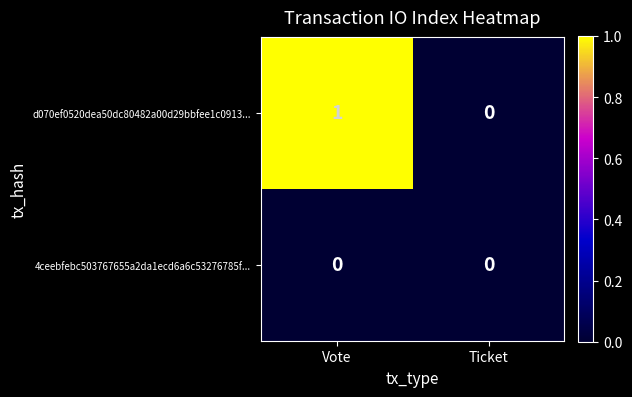

List the series in order of their peak value, highest first.

d070ef0520dea50dc80482a00d29bbfee1c0913..., 4ceebfebc503767655a2da1ecd6a6c53276785f...